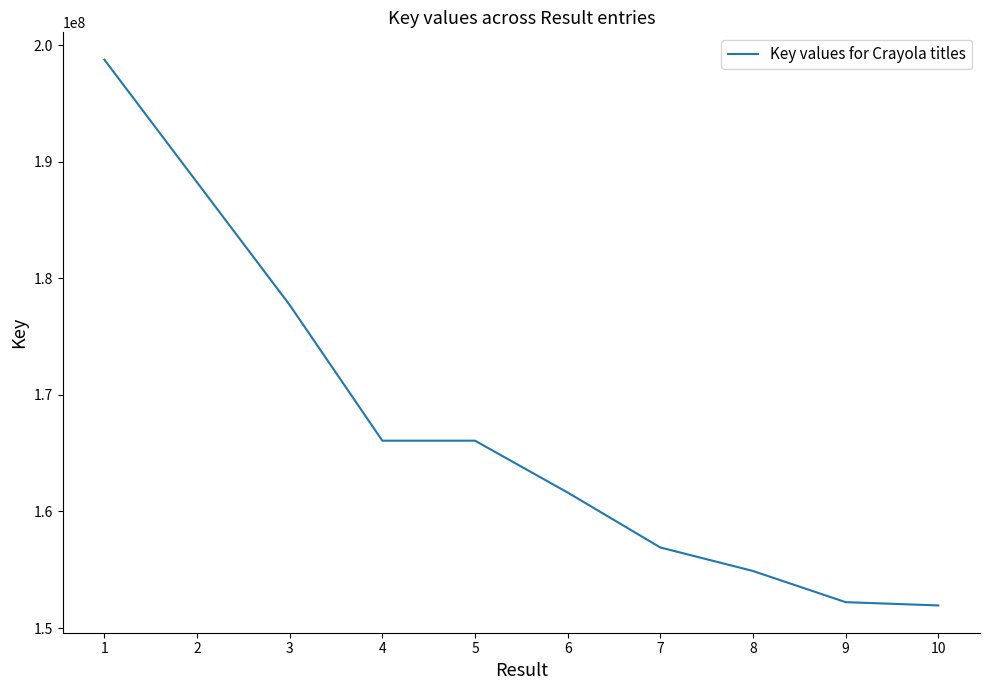

What is the minimum value shown in the chart?

151936399